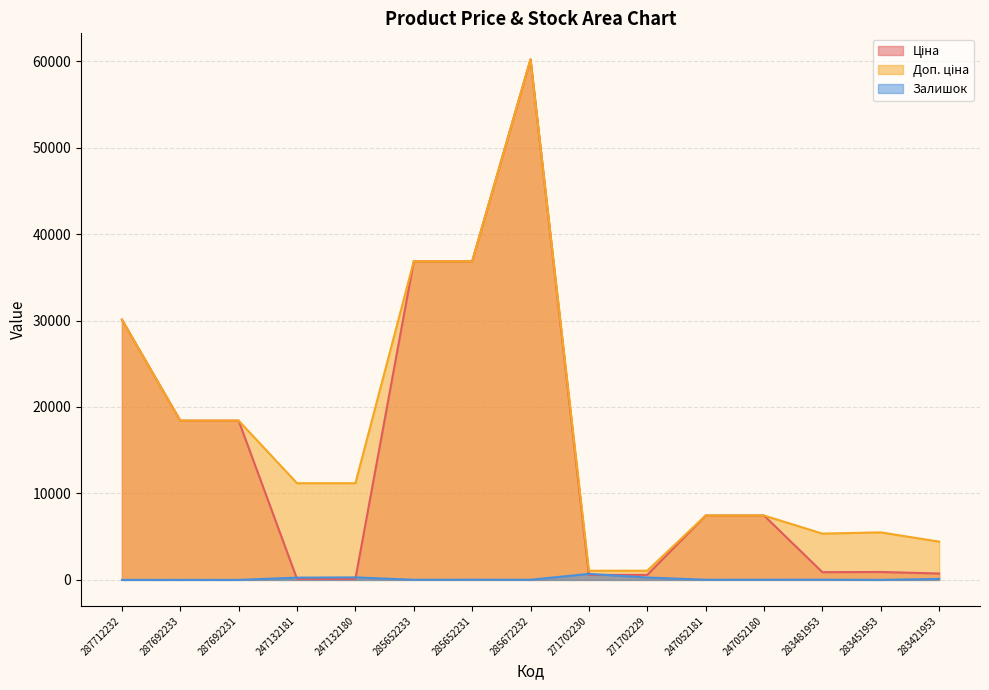

Where is the first local minimum for Залишок?

285652233